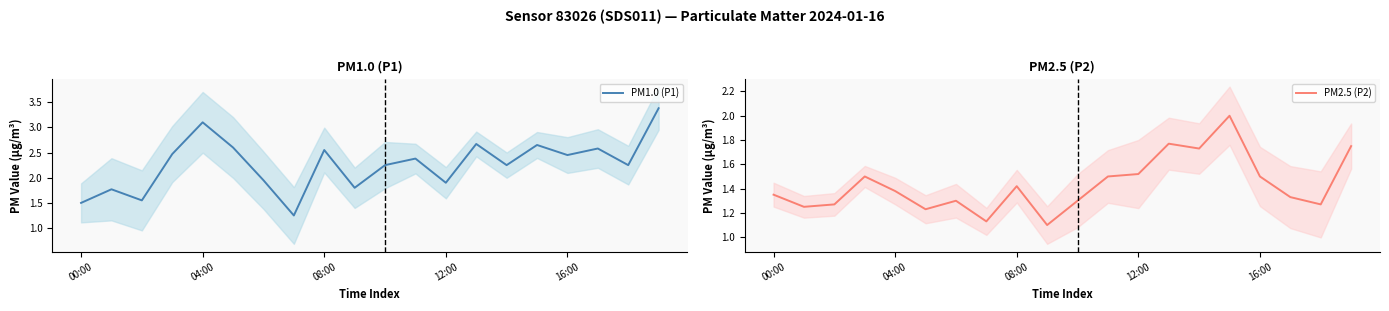

At 9, list the series in order from largest to smallest.

PM1.0 (P1), PM2.5 (P2)